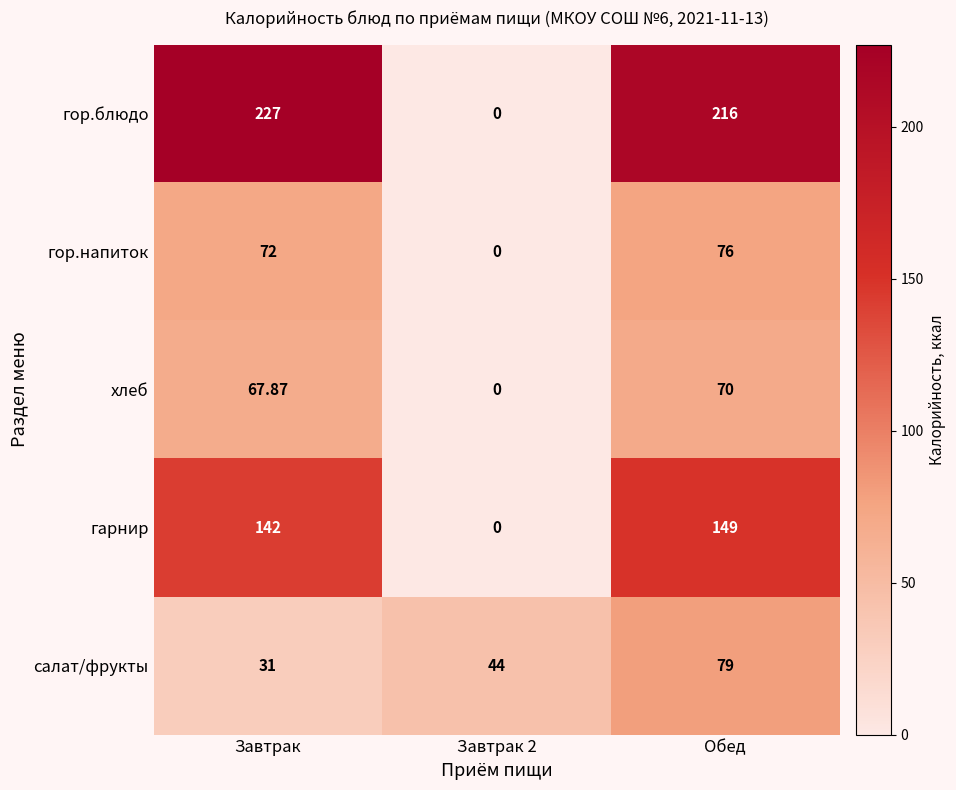

At which label does гор.напиток reach its peak?

Обед